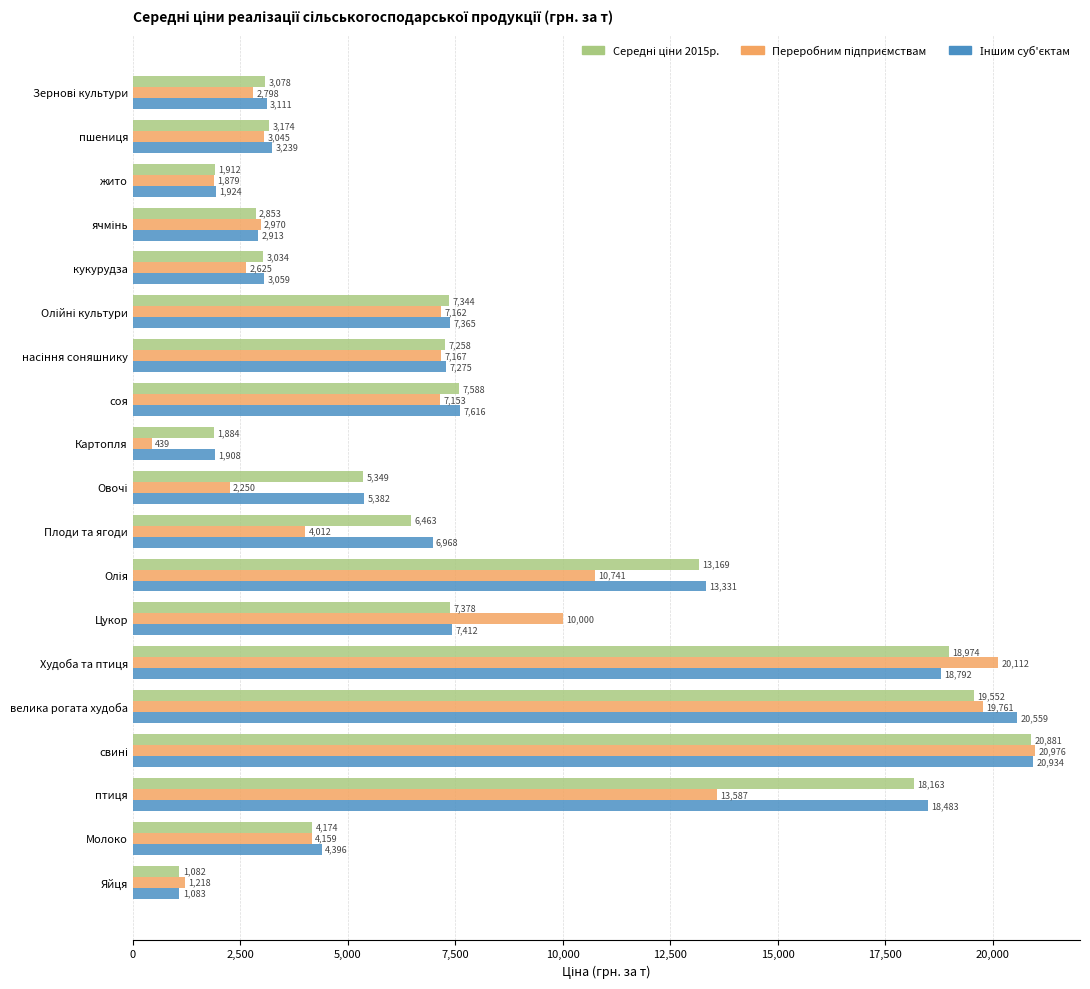

Which label corresponds to the smallest value in the chart?

Картопля